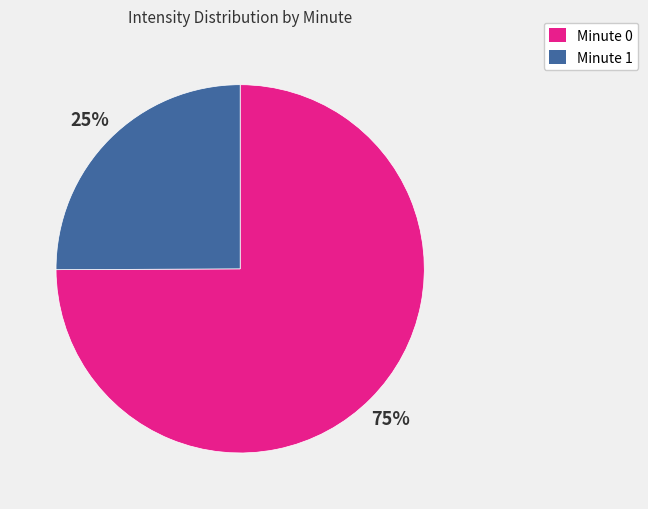

To the nearest percent, what is the difference between the largest and smallest slice percentages?

50%